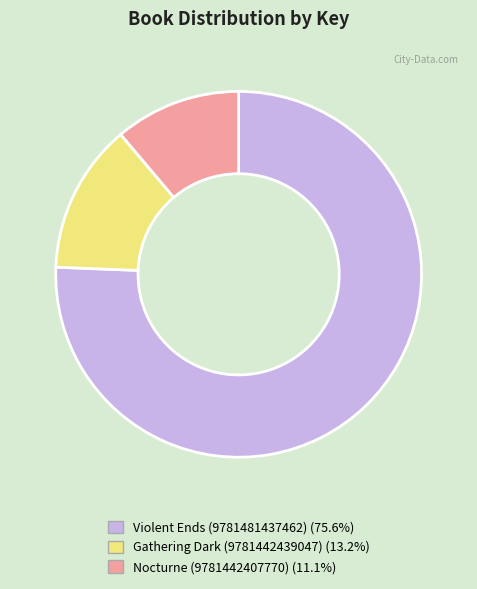

Is the sum of Nocturne (9781442407770) and Gathering Dark (9781442439047) greater than half?

No